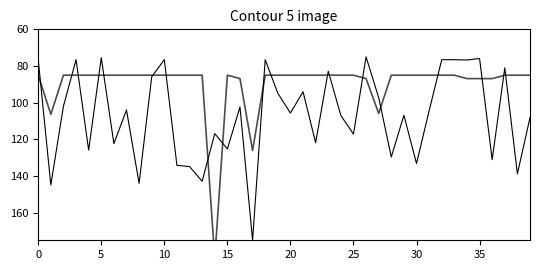

Which series ends up on top after the final intersection of bruto_bpm and catalogusprijs?

catalogusprijs